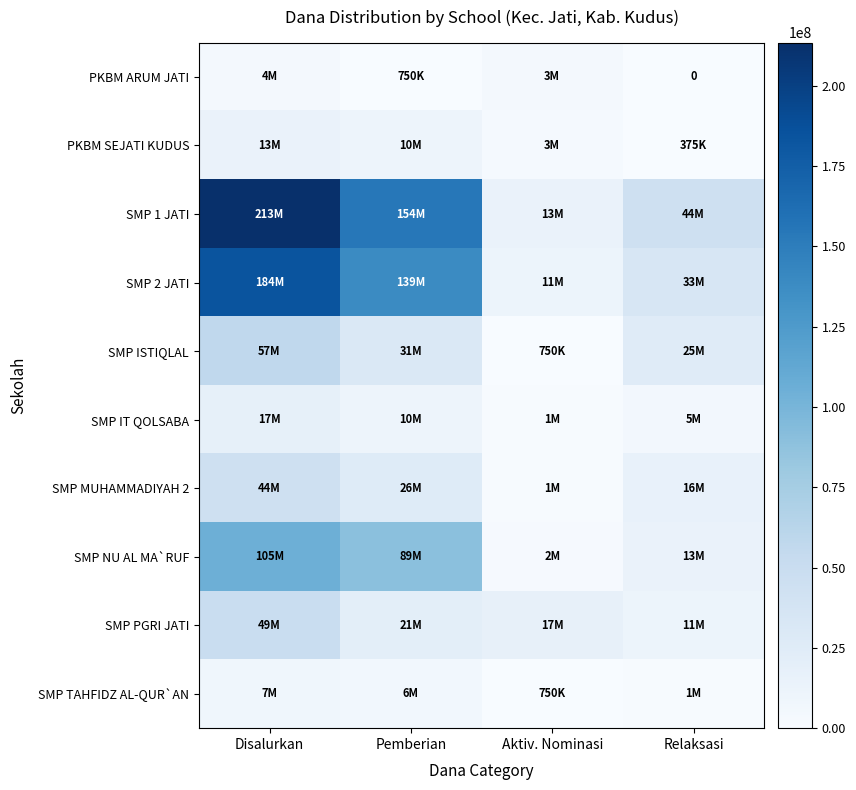

Which series has the widest spread of values?

SMP 1 JATI